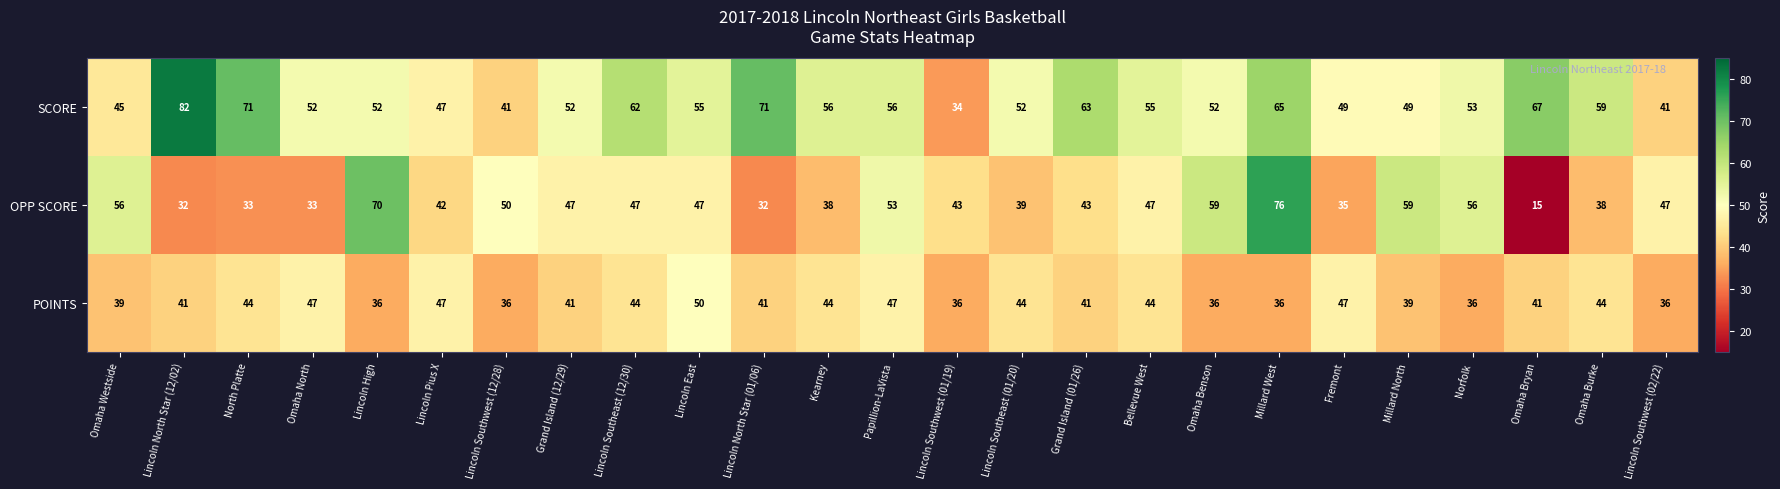

Which category has the highest value across all series?

Lincoln North Star (12/02)